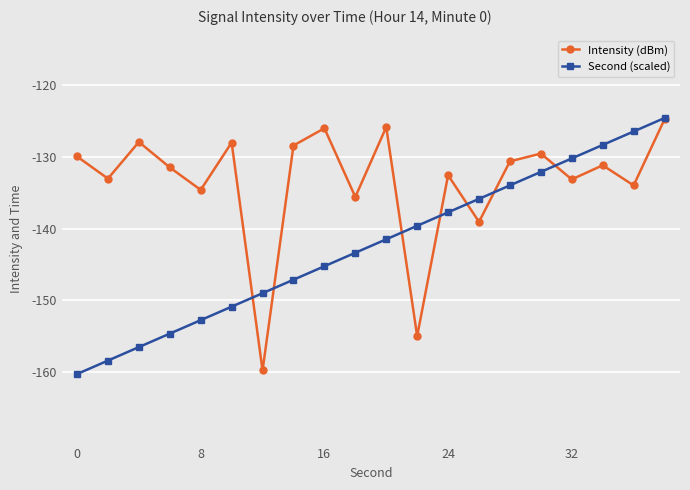

In Intensity (dBm), how many points are lower than both neighbors (excluding endpoints)?

8